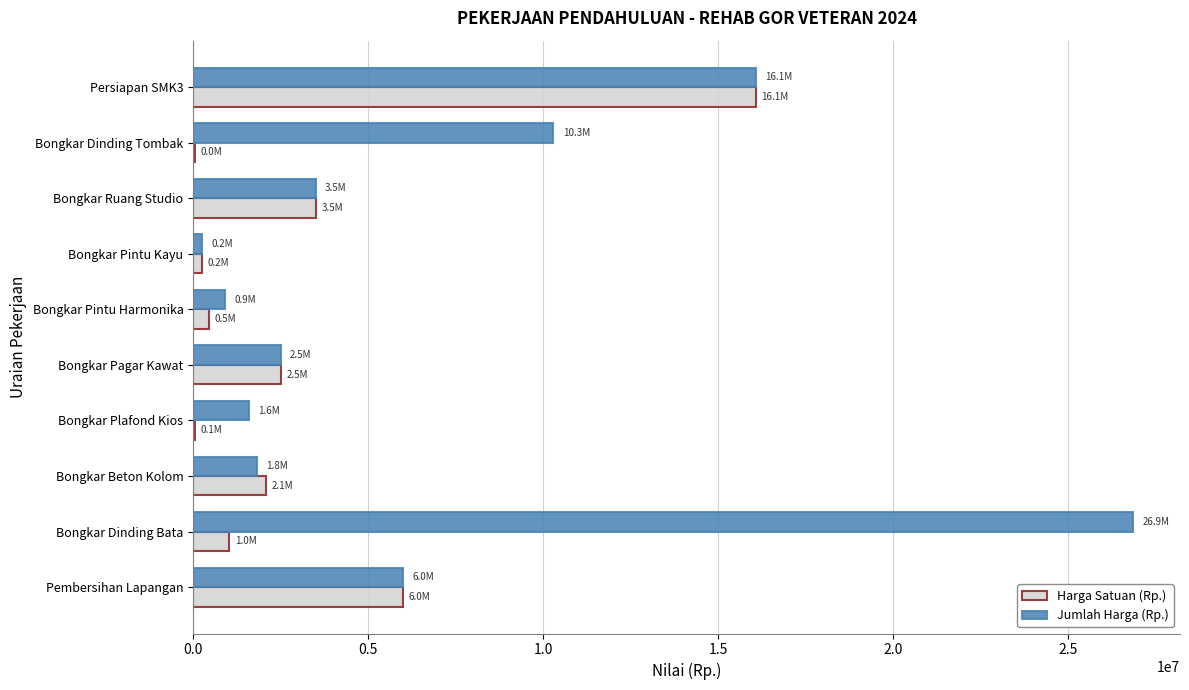

What is the sum of all Harga Satuan (Rp.) values?

31980628.8